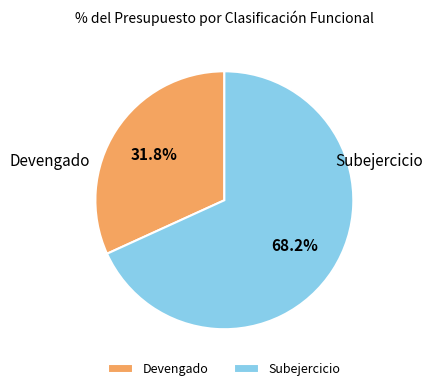

Does any single category account for the majority?

Yes